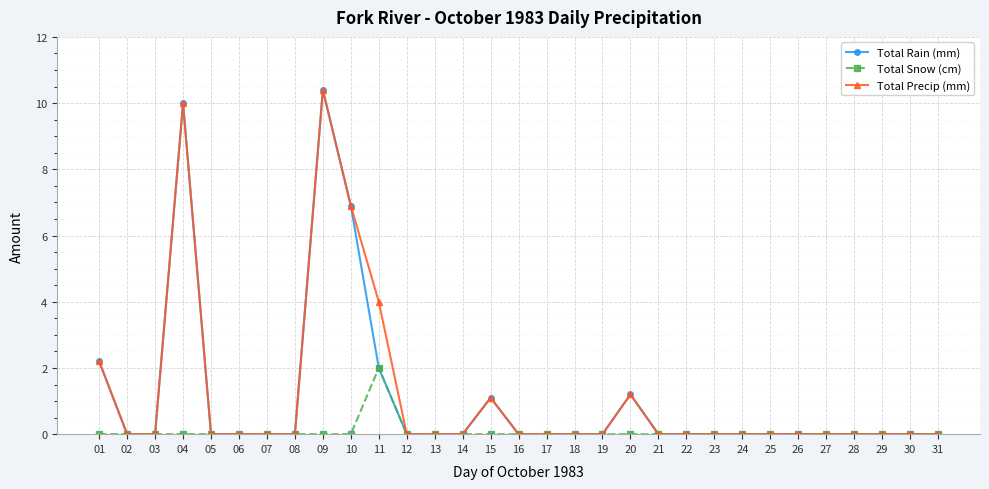

In Total Snow (cm), how many points are higher than both neighbors (excluding endpoints)?

1